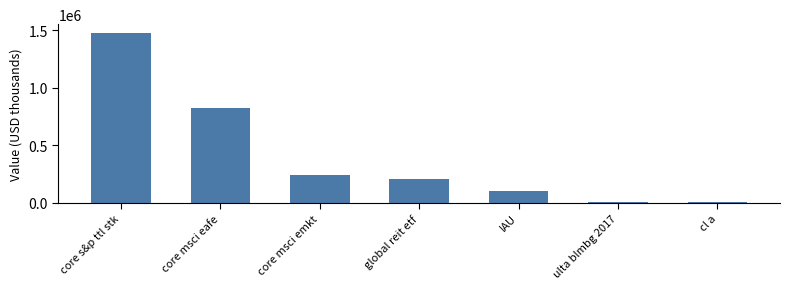

What is the change in value from core msci eafe to cl a?

-816000